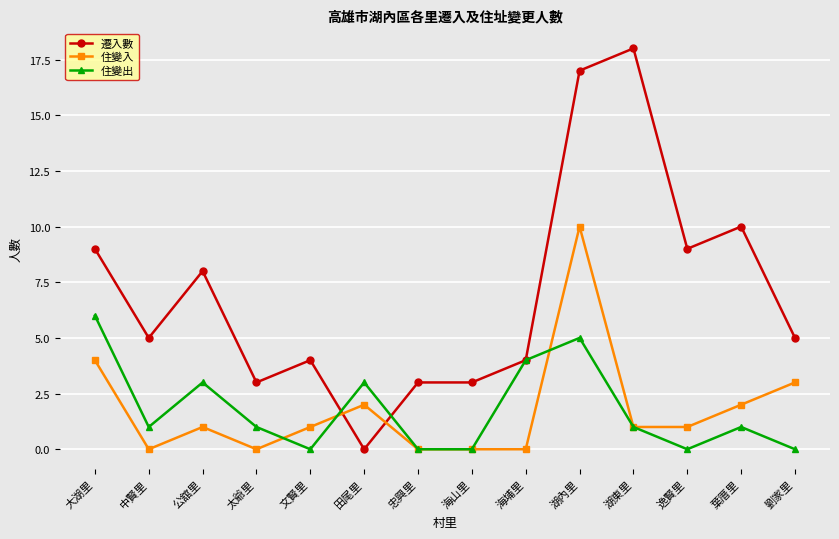

What is the sum of all 住變出 values?

25